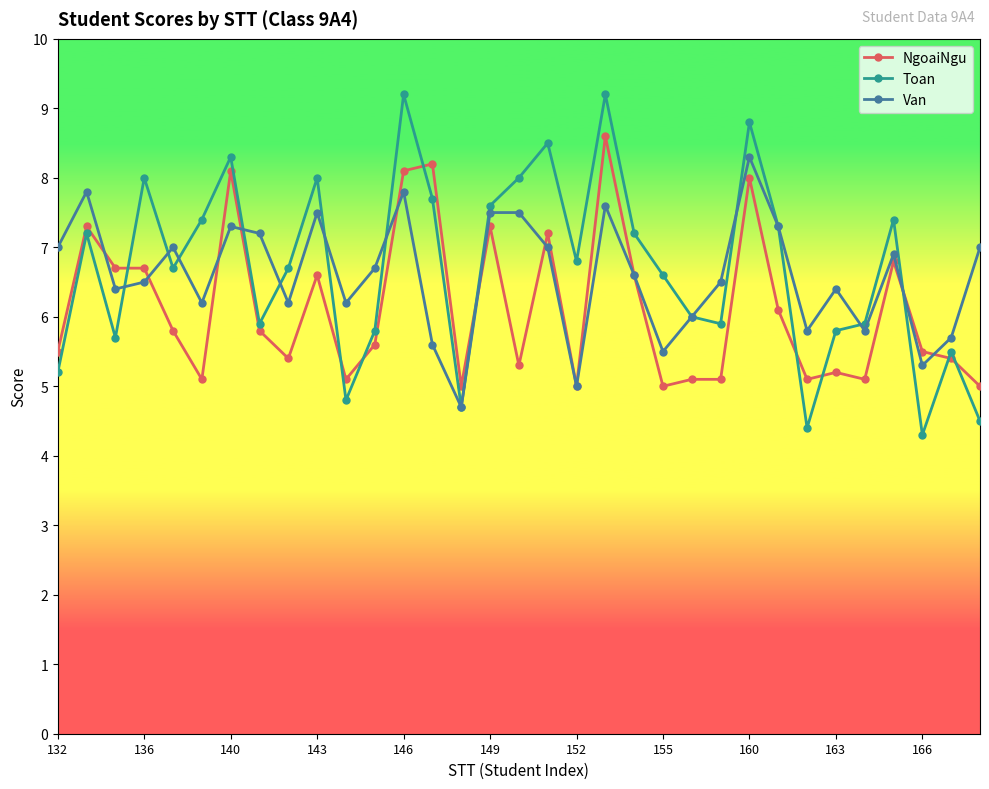

Which series has the widest spread of values?

Toan